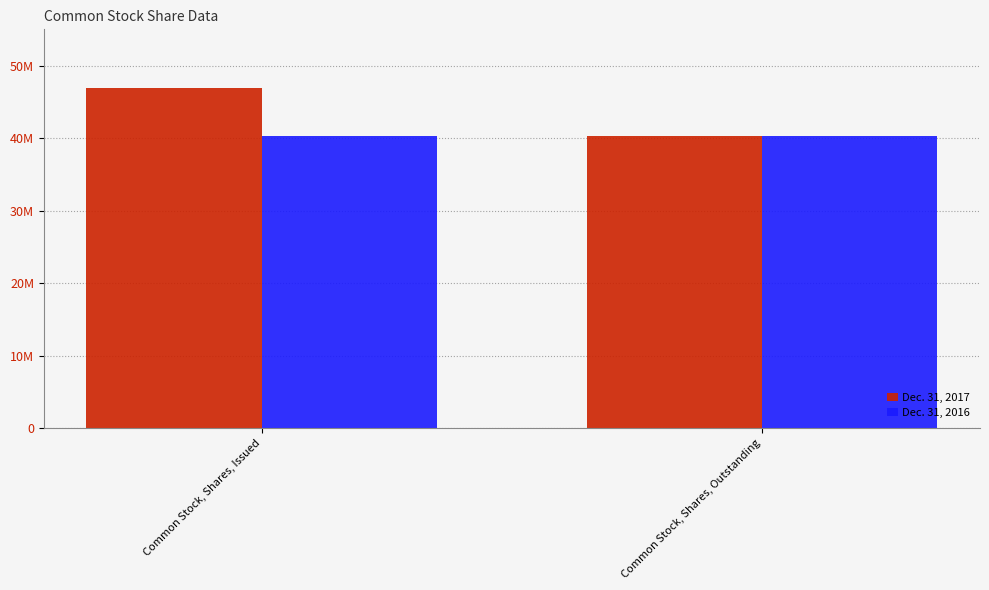

What position from the left is Common Stock, Shares, Outstanding?

2